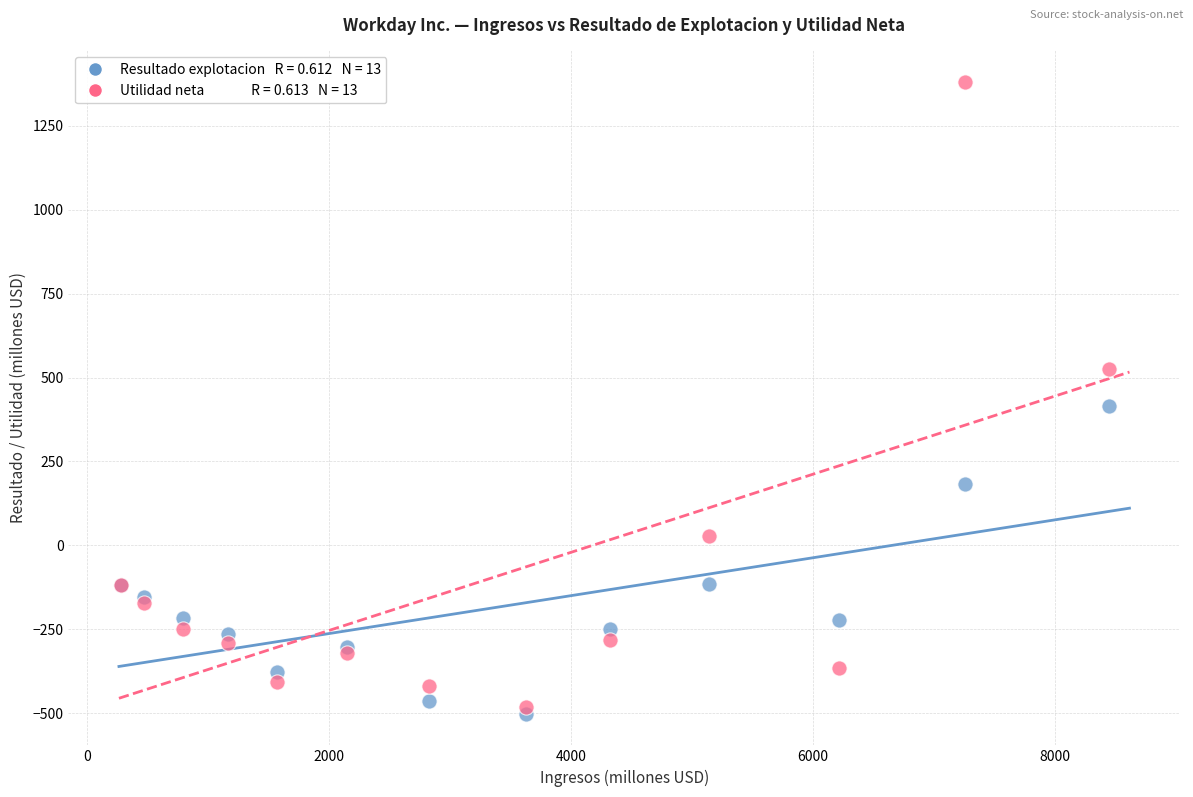

Across all series, what Y value is closest to 439?

415